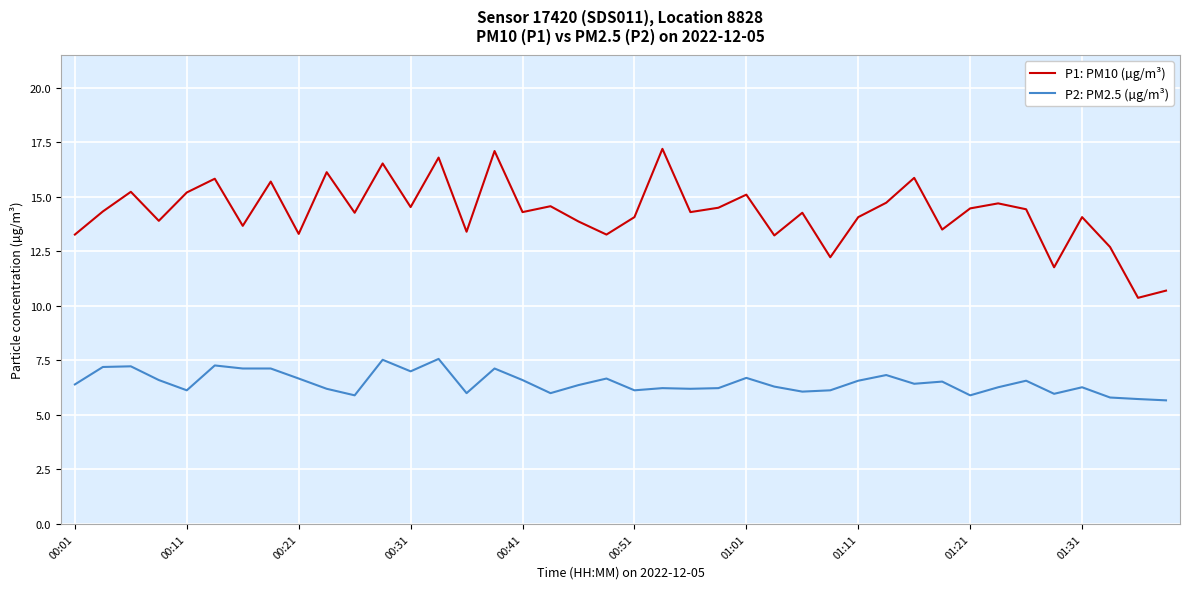

True or false: P1: PM10 (µg/m³) and P2: PM2.5 (µg/m³) cross at least once.

False